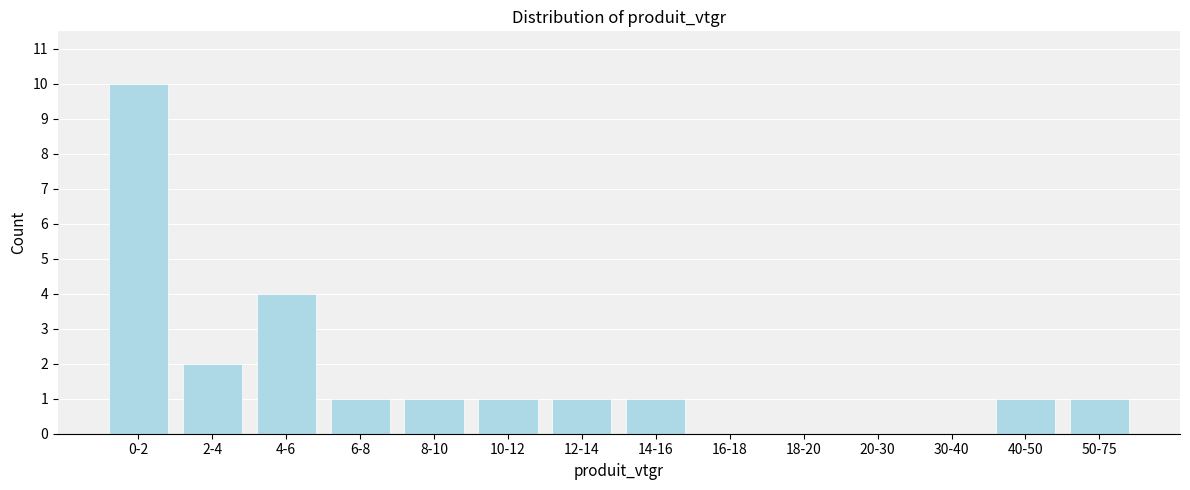

Reading right to left, extract all data points from this chart.

50-75=1	40-50=1	30-40=0	20-30=0	18-20=0	16-18=0	14-16=1	12-14=1	10-12=1	8-10=1	6-8=1	4-6=4	2-4=2	0-2=10